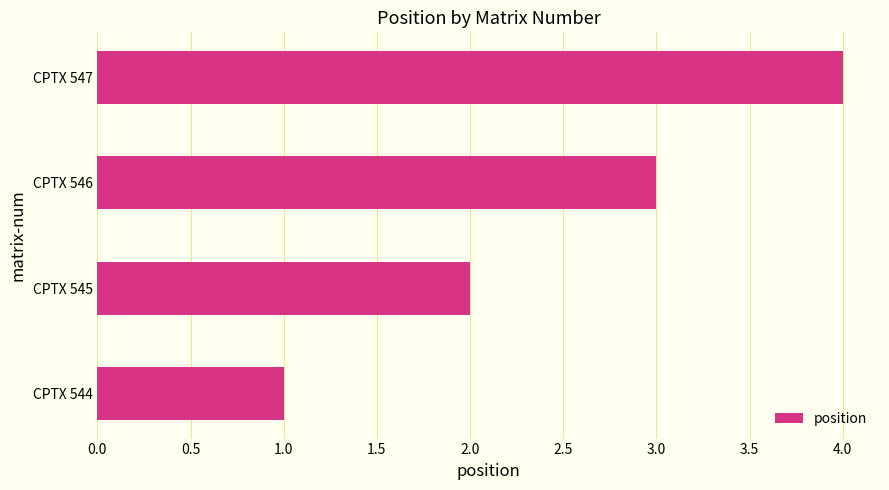

What is the sum of all values?

10